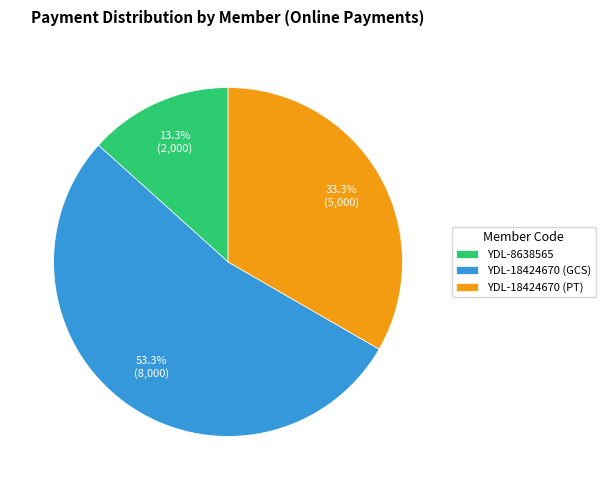

To the nearest percent, what portion does YDL-8638565 represent?

13%